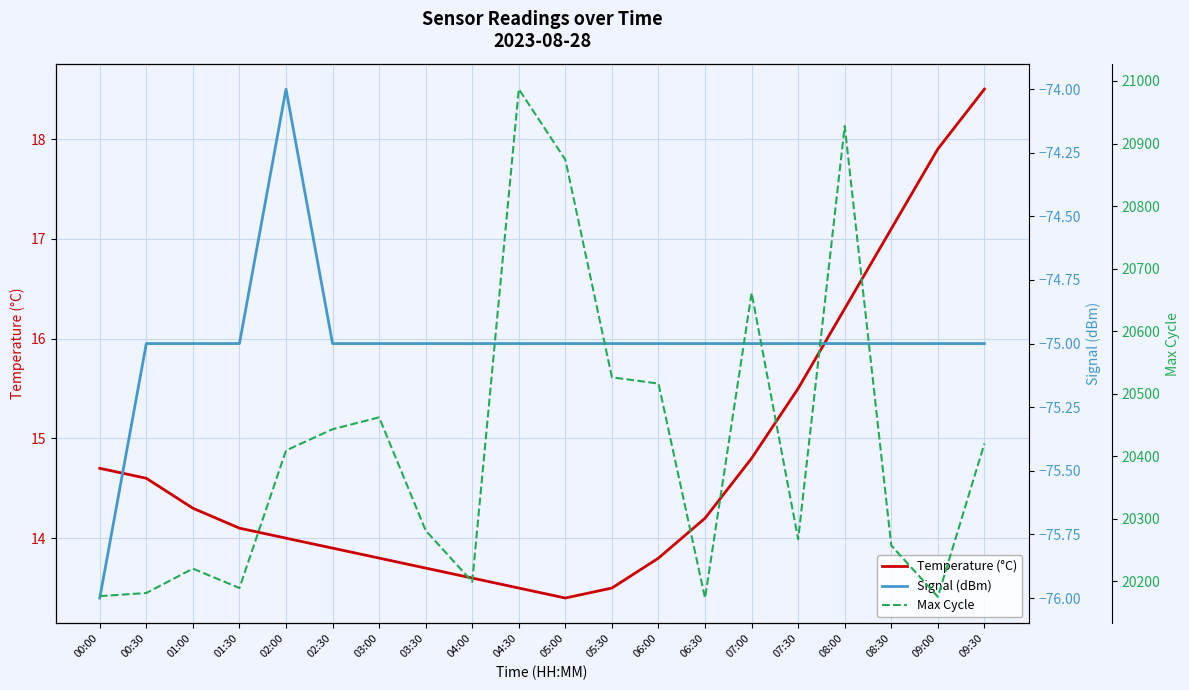

True or false: Temperature (°C) has more than 2 interior local peaks.

False